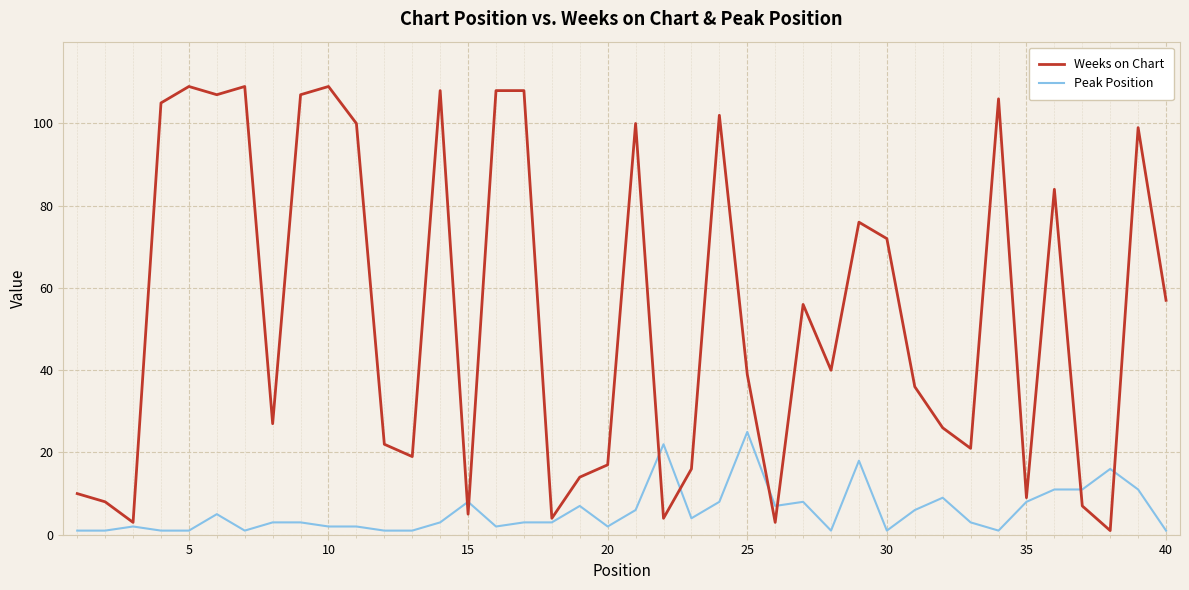

What is the highest value of the Weeks on Chart series?

109